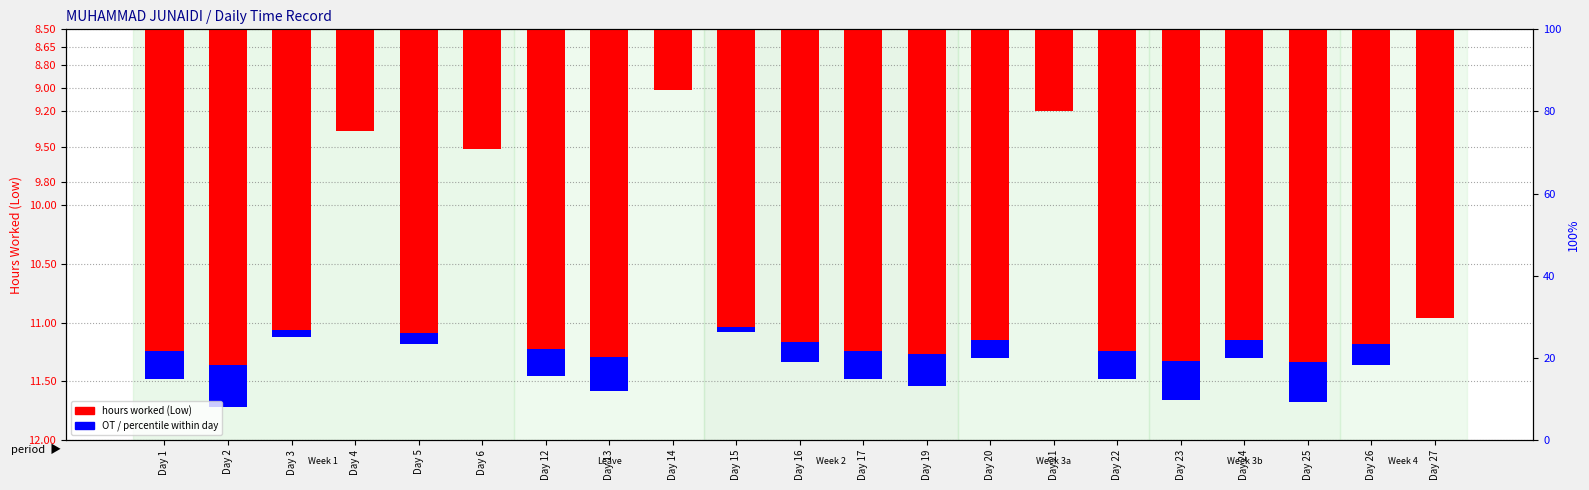

What is the total value across all series at Day 22?

11.5